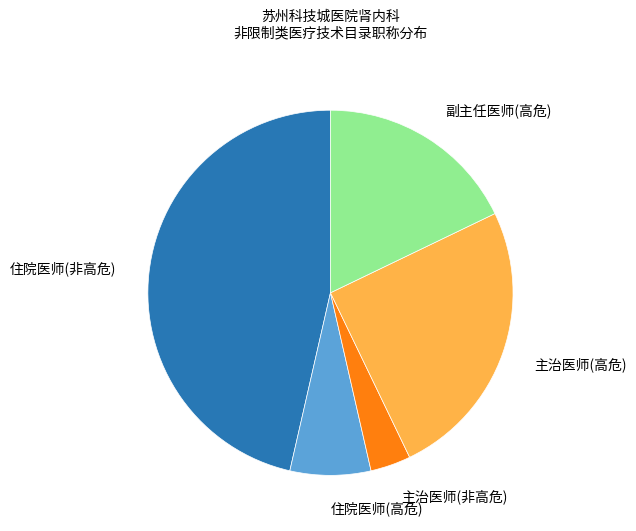

Approximately how many times larger is the value at 住院医师(高危) compared to 主治医师(非高危)?

2.0